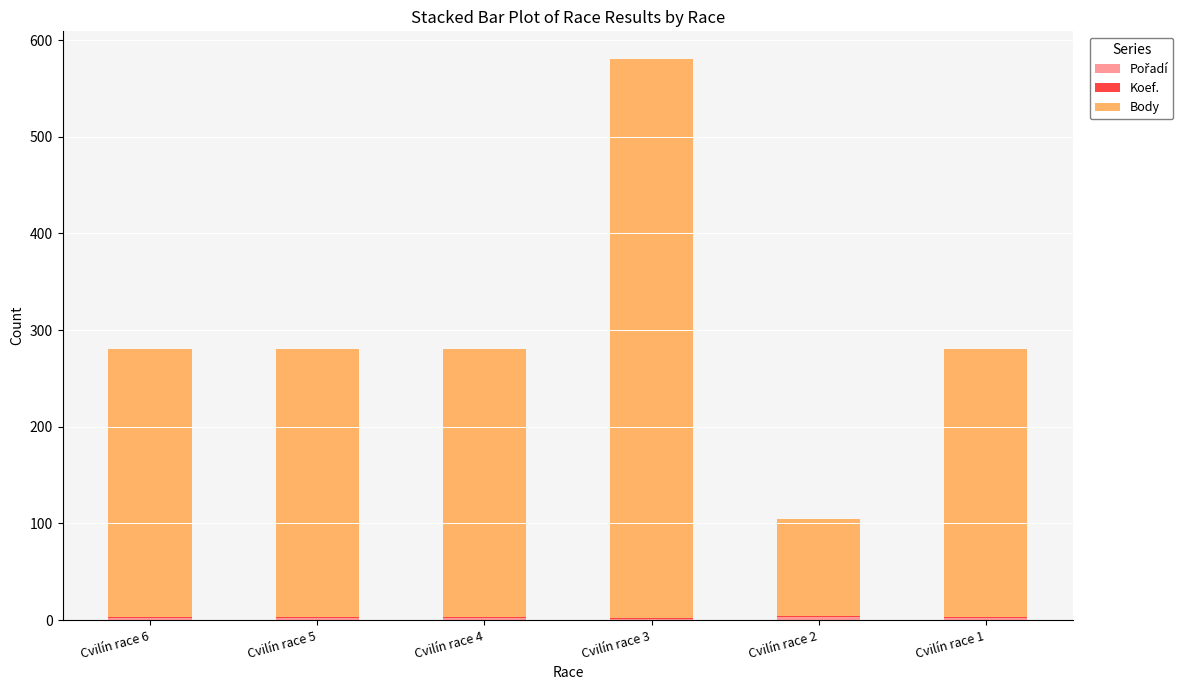

Count the number of categories in the chart.

6